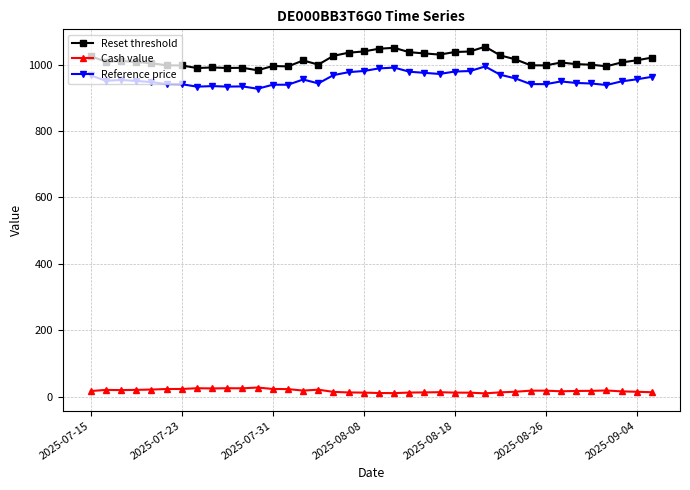

What is the value of the Reference price point at the 36th from the left?

949.8